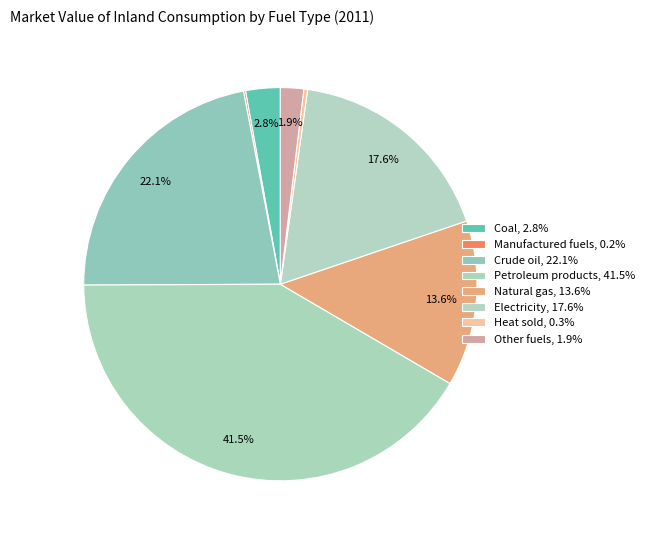

What percentage is NOT represented by Petroleum products?

58.5%